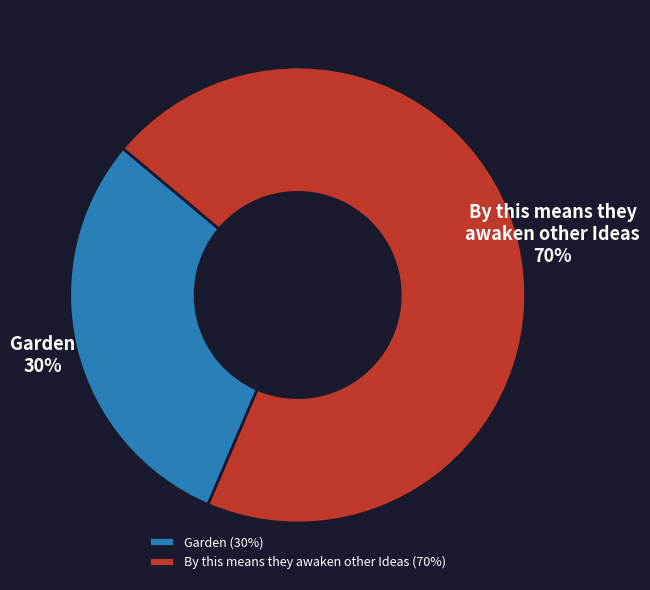

What is the smallest slice in the pie chart?

Garden